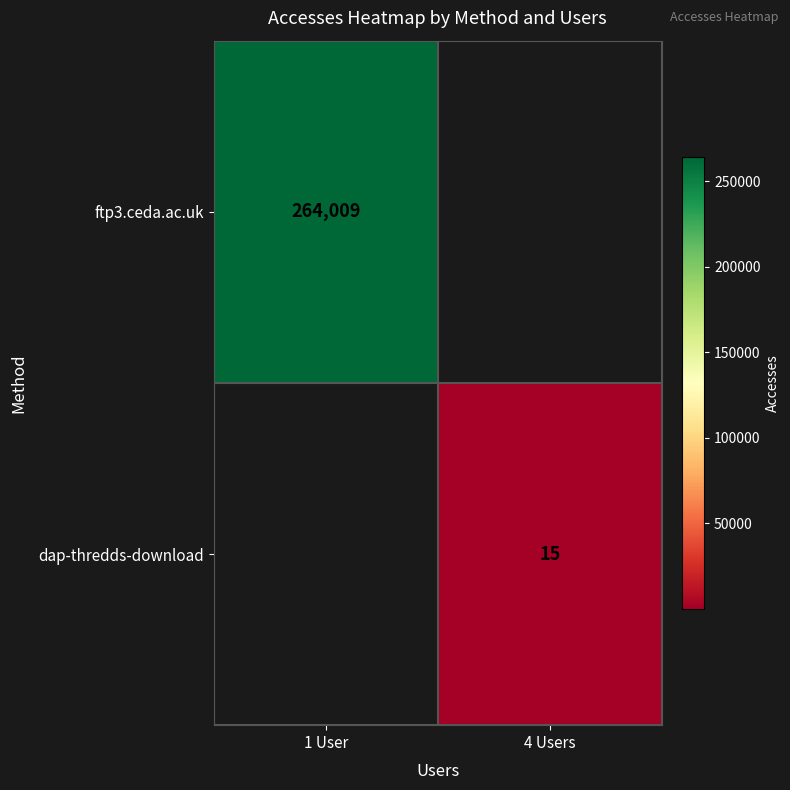

At how many categories does at least one series exceed 165535?

1